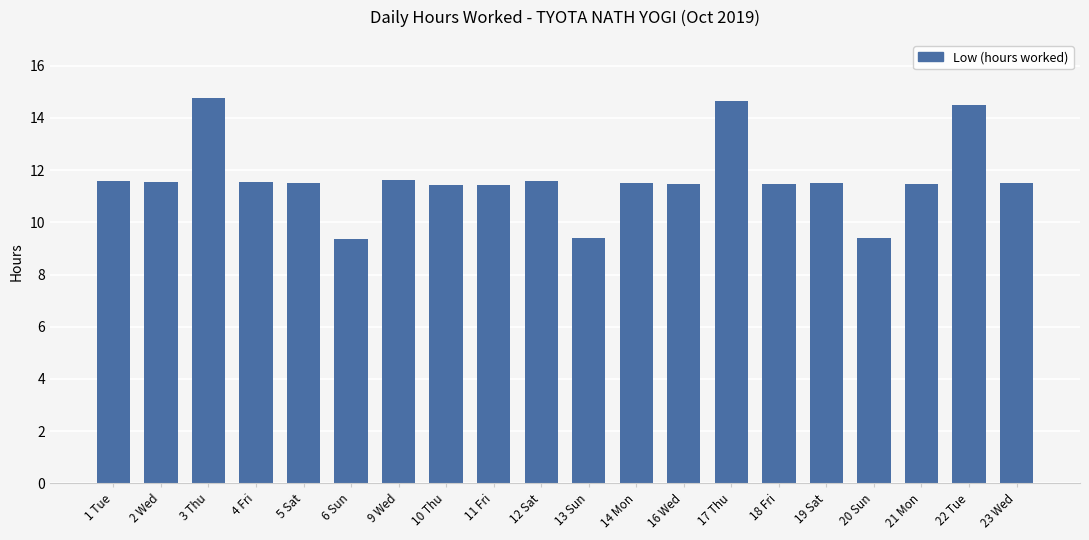

The value at 4 Fri is 19.3. True or false?

False